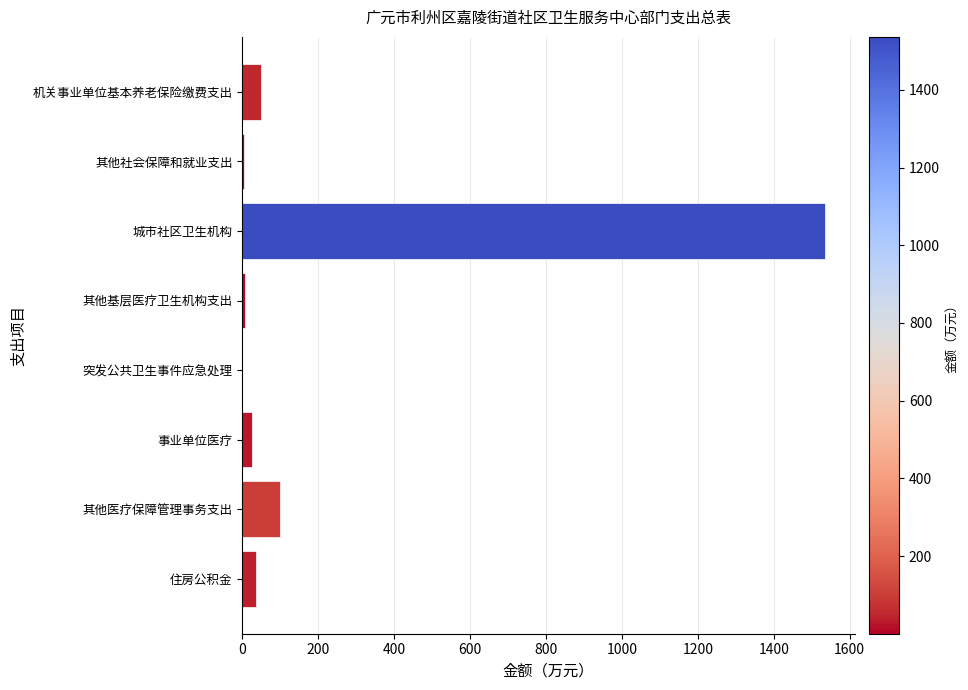

Which has a higher value, 其他医疗保障管理事务支出 or 事业单位医疗?

其他医疗保障管理事务支出